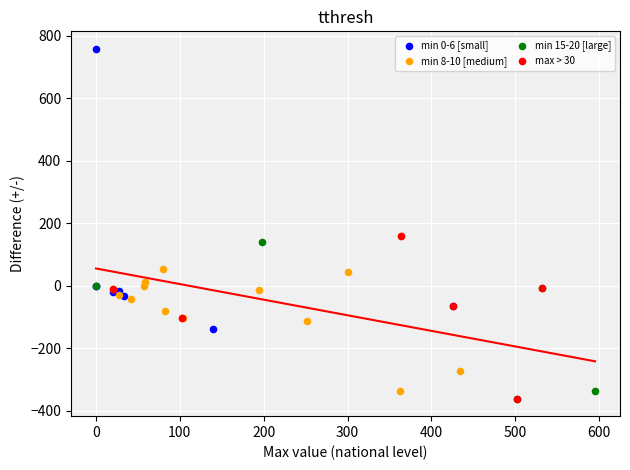

Which series contains the highest Y value?

min 0-6 [small]